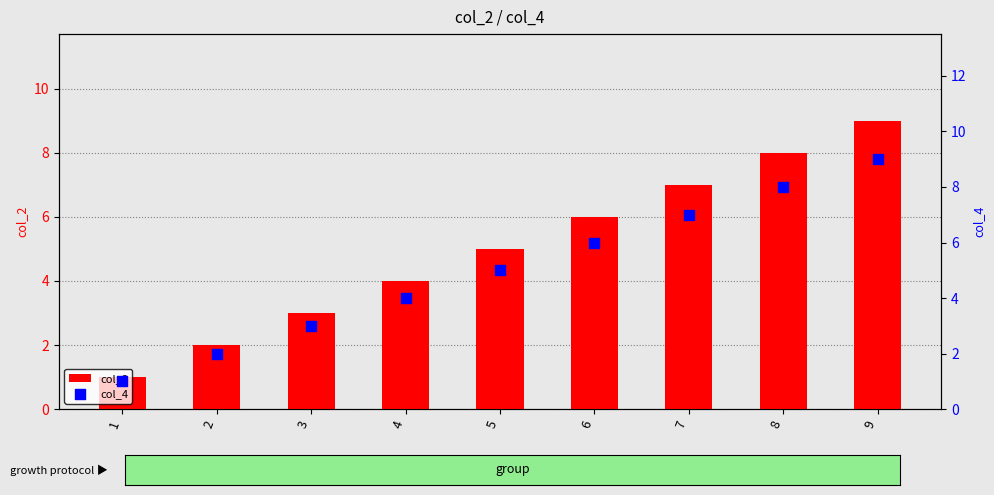

Which series has the widest spread of Y values?

col_2